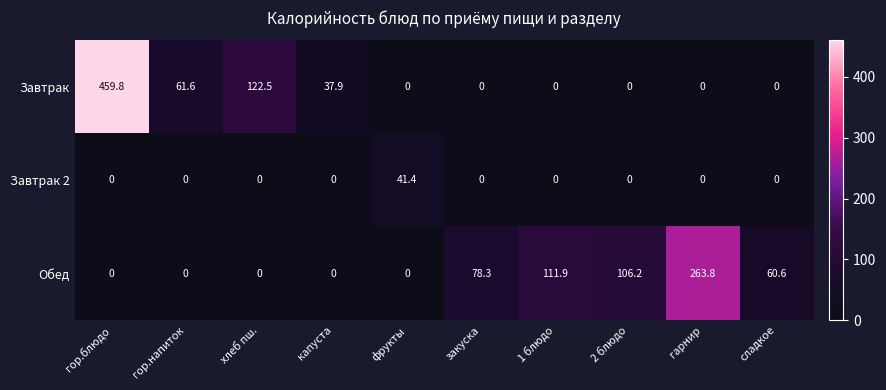

Which series has the widest spread of values?

Завтрак